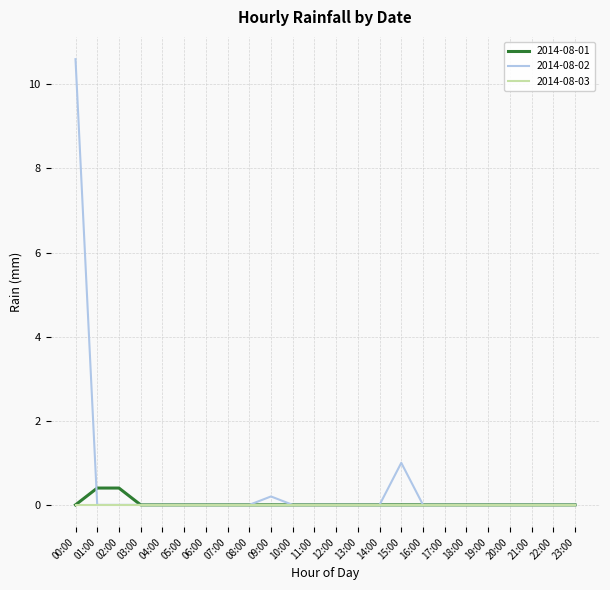

At which label is 2014-08-02 closest to 5?

15:00